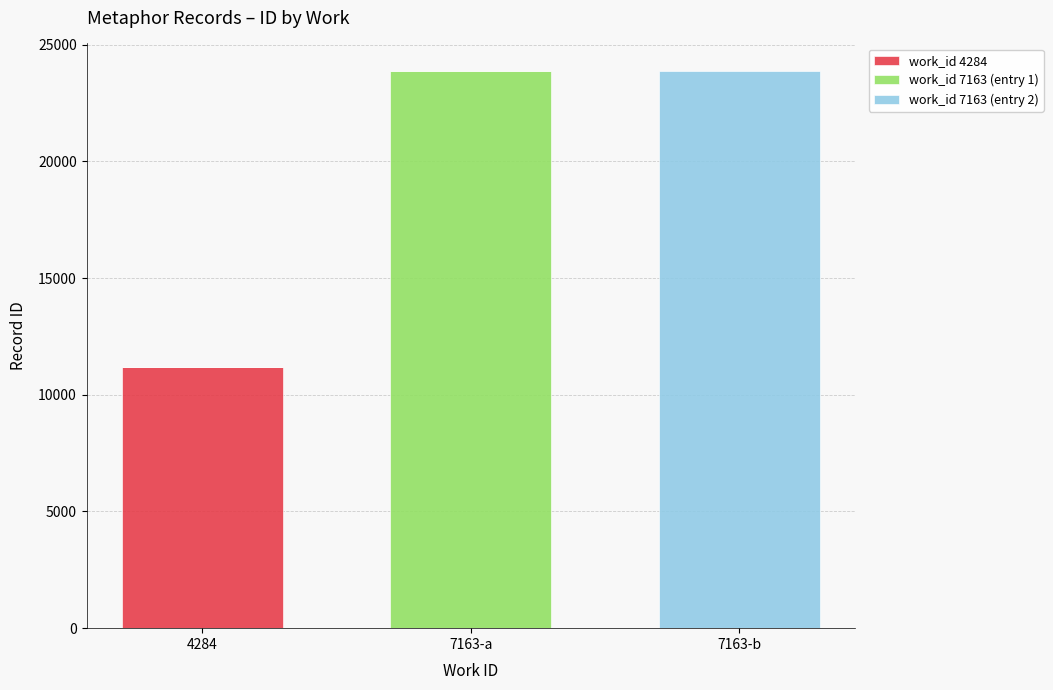

The value of work_id 4284 at 7163-a is -6659. True or false?

False